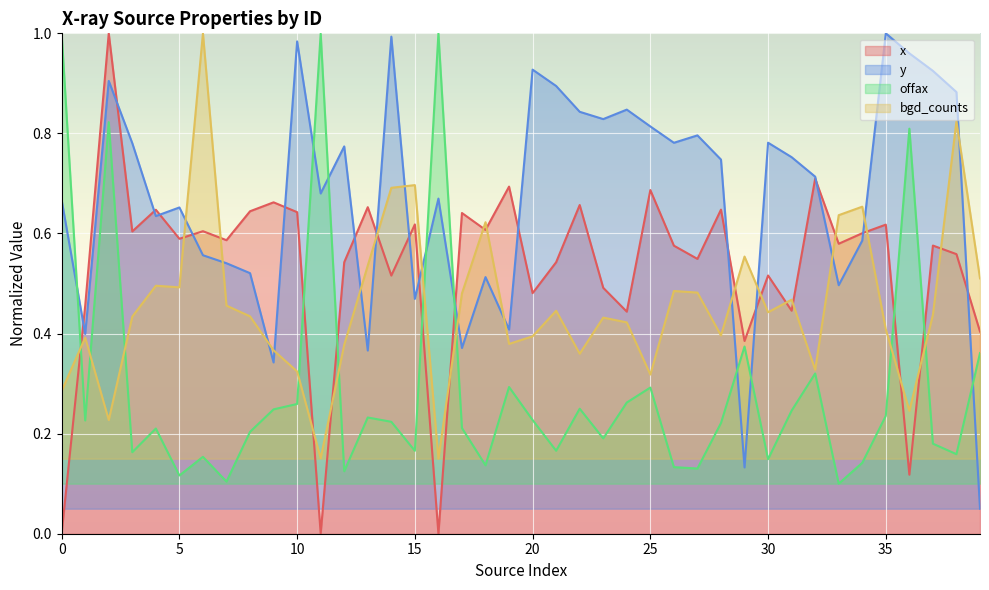

The x series shows 0.1 at 3. True or false?

False